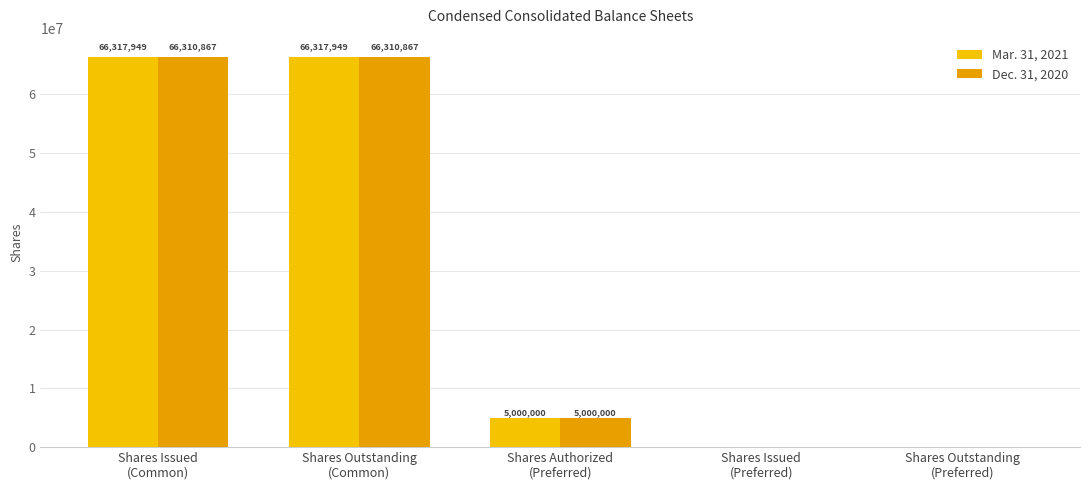

The value of Dec. 31, 2020 at Shares Authorized
(Preferred) is 2201949. True or false?

False